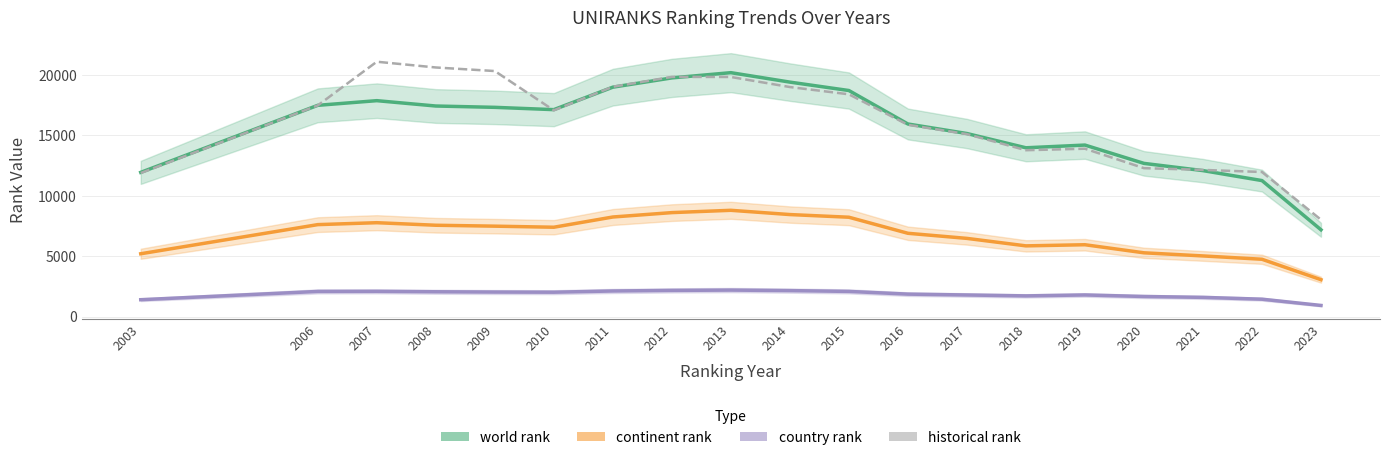

At how many categories does at least one series exceed 7012?

19